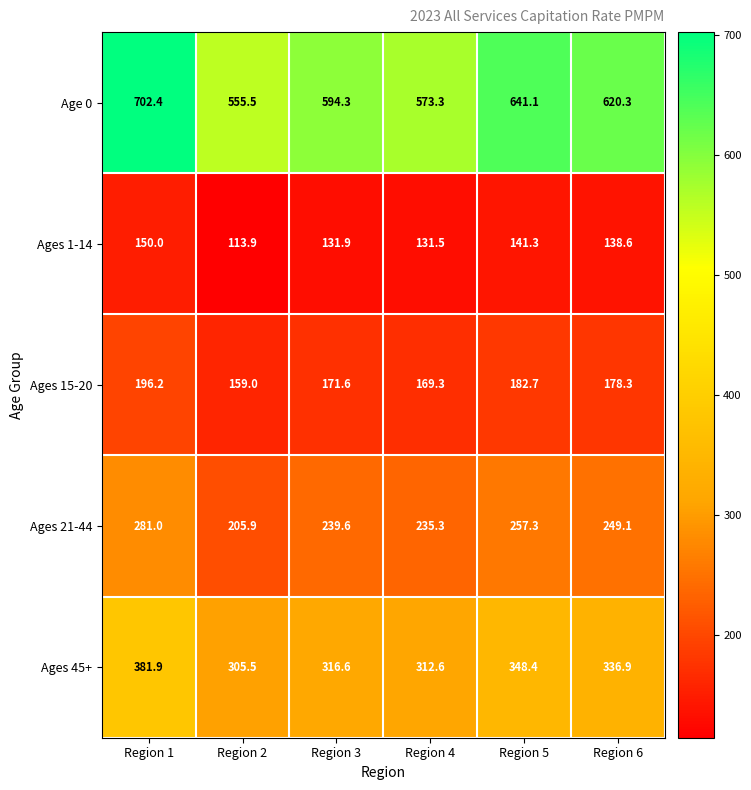

Which series has the largest range (max minus min)?

Age 0